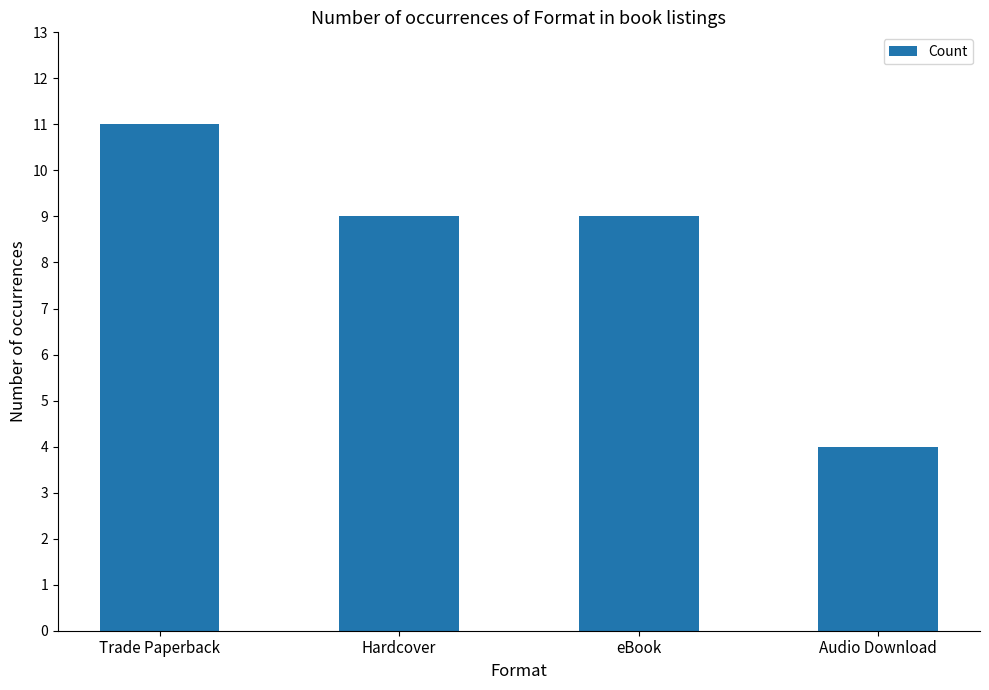

At which category does the chart reach its minimum across all series?

Audio Download